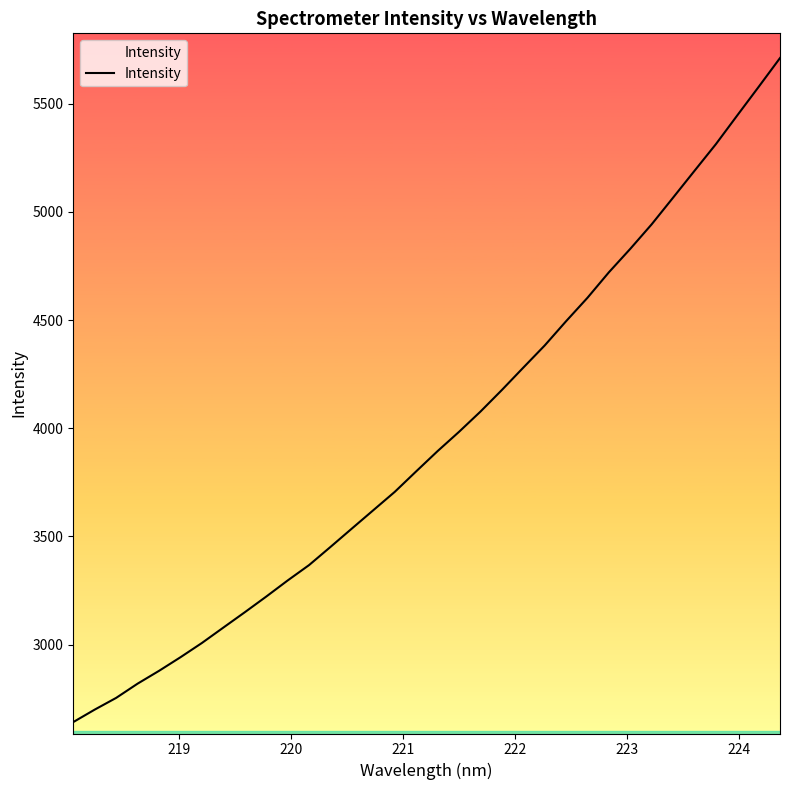

What is the minimum value shown in the chart?

2641.9